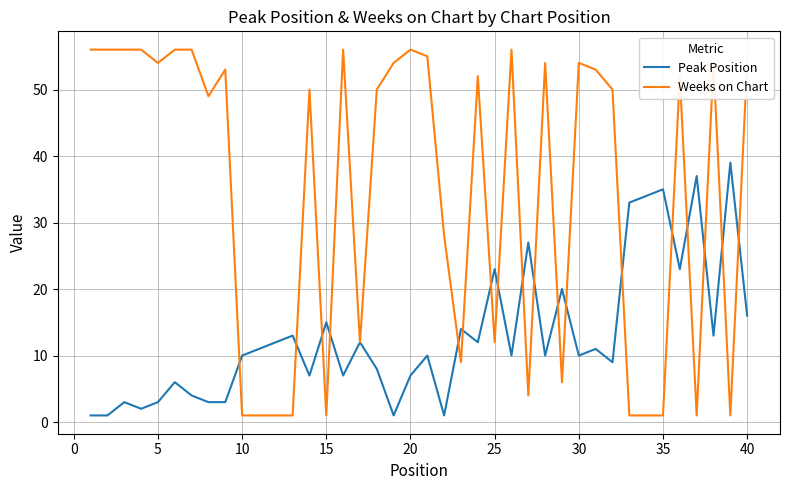

Rank the series by their maximum value, from lowest to highest.

Peak Position, Weeks on Chart